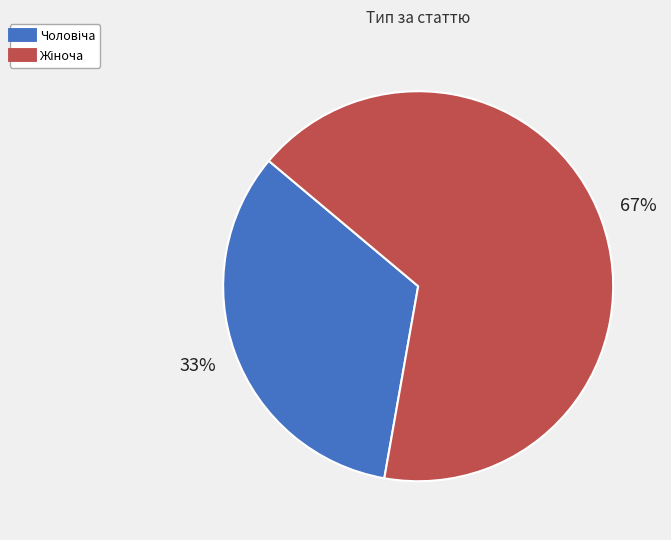

Is there any slice that represents more than half of the pie?

Yes